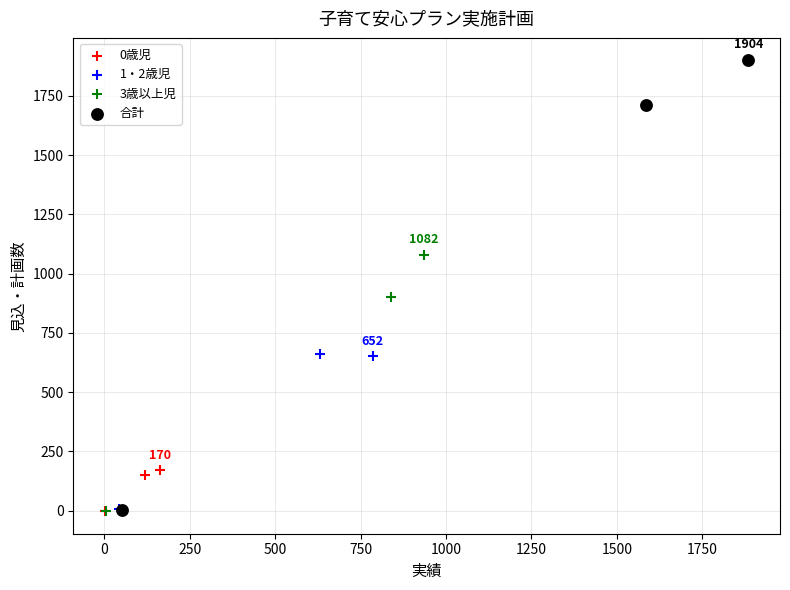

Which series contains the highest Y value?

合計